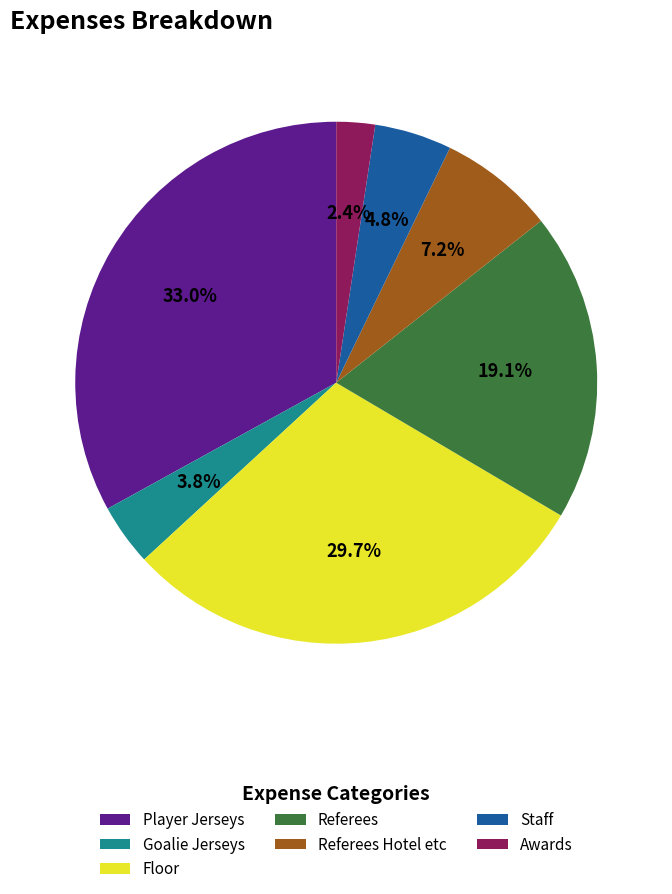

How much of the chart is everything except Referees?

80.9%